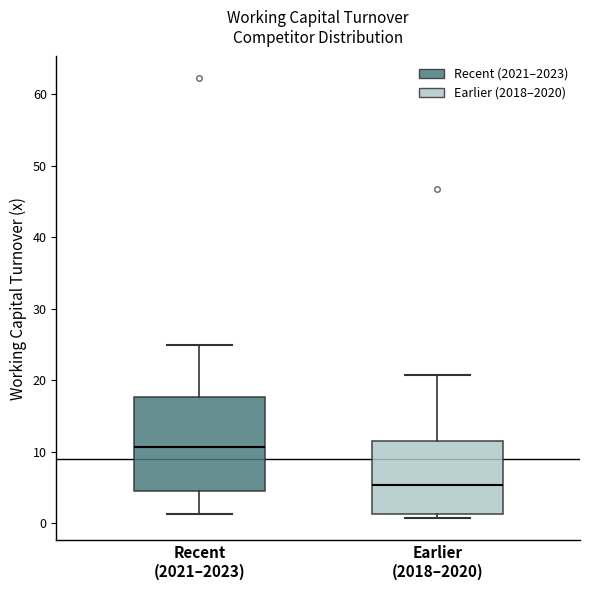

Reading left to right, read every box against the y-axis: the position of its median line, the range the box covers, and the ends of its whiskers. The values are not printed on the chart, so give them approximately, as read against the axis.

Recent (2021–2023): median 11, box 4 to 18, whiskers 1 to 25
Earlier (2018–2020): median 5, box 1 to 12, whiskers 1 (just below the box's lower edge) to 21